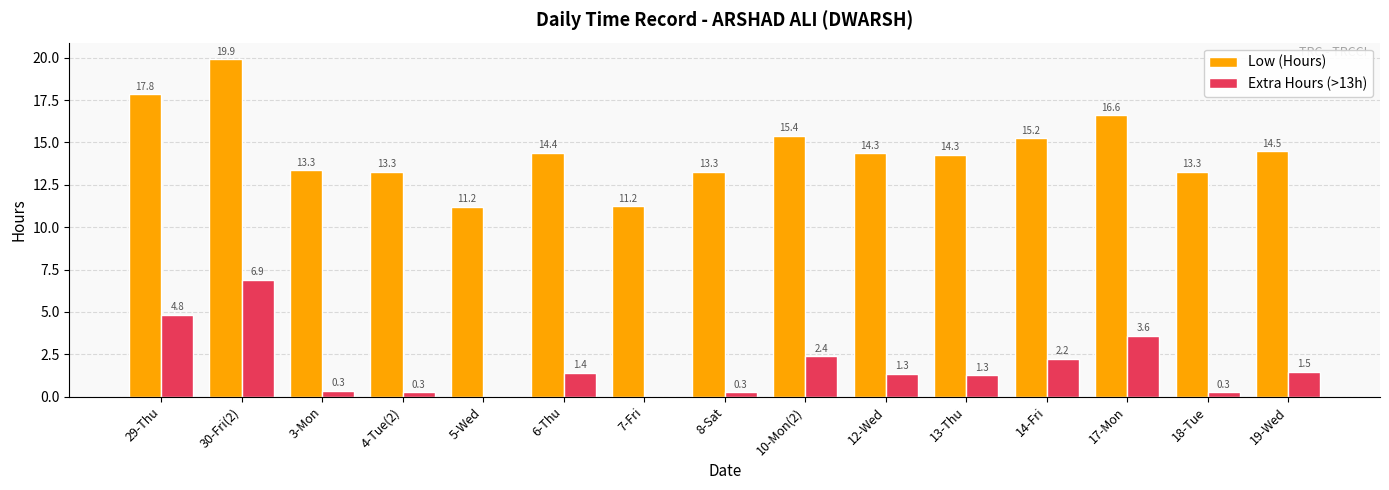

Which series changed the most between 5-Wed and 19-Wed?

Low (Hours)